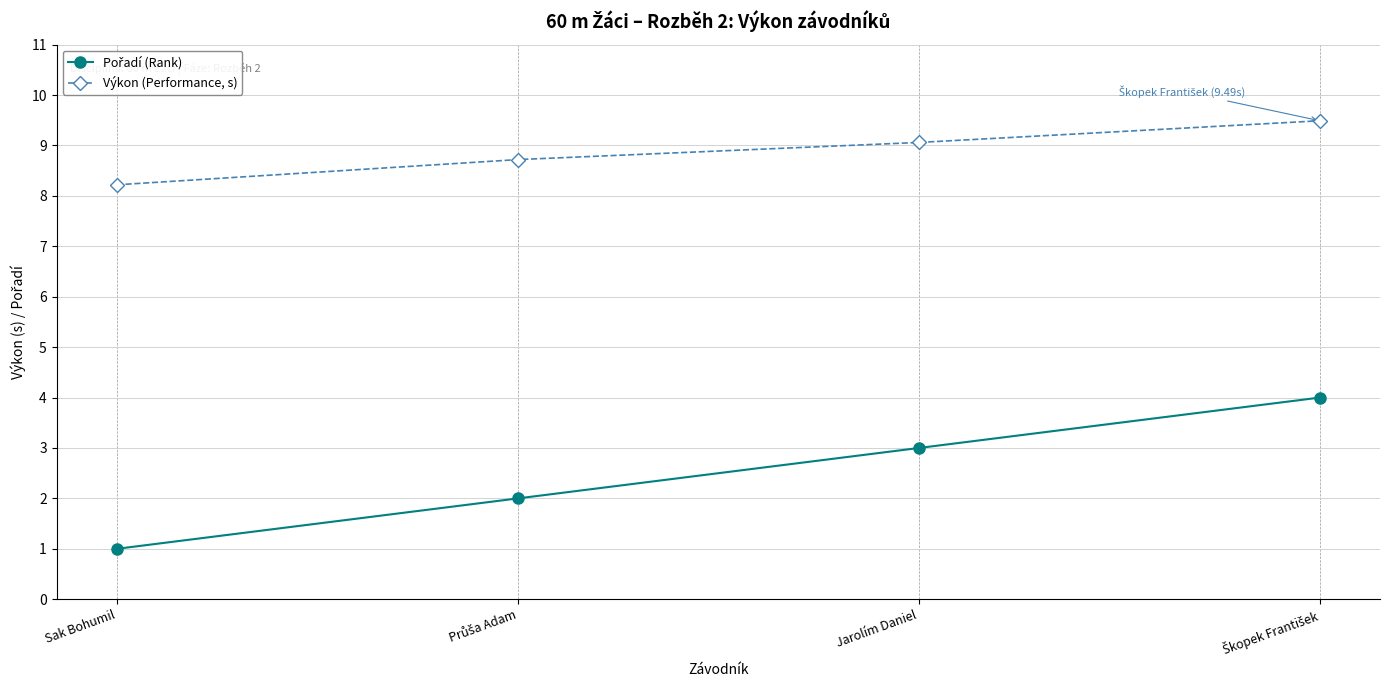

What is the maximum value shown in the chart?

9.5